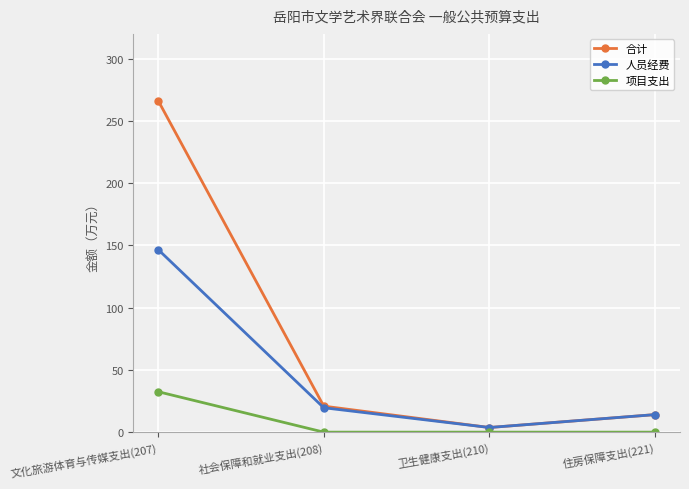

What is the label of the 4th point from the right?

文化旅游体育与传媒支出(207)